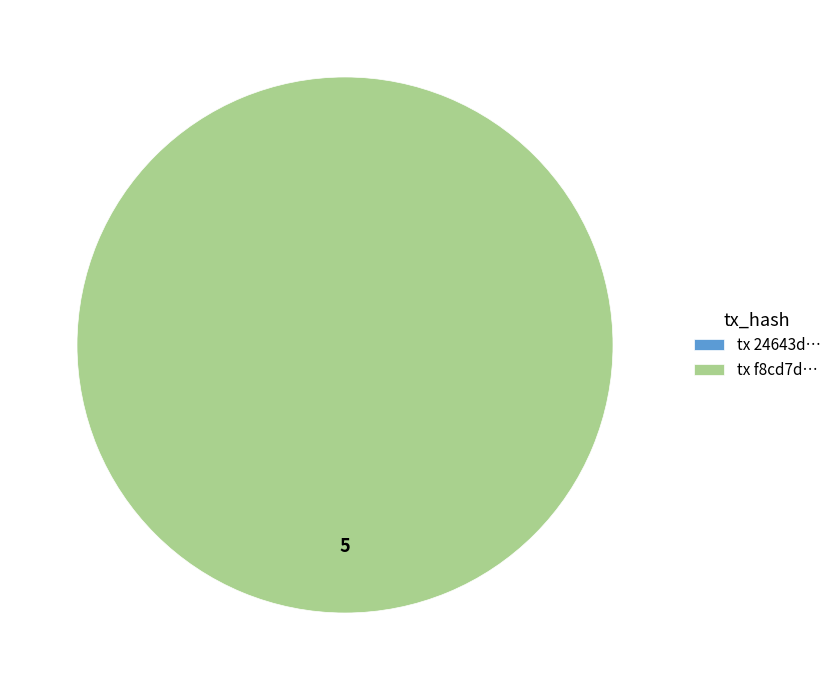

Which category has the smallest portion of the pie?

tx_hash_0